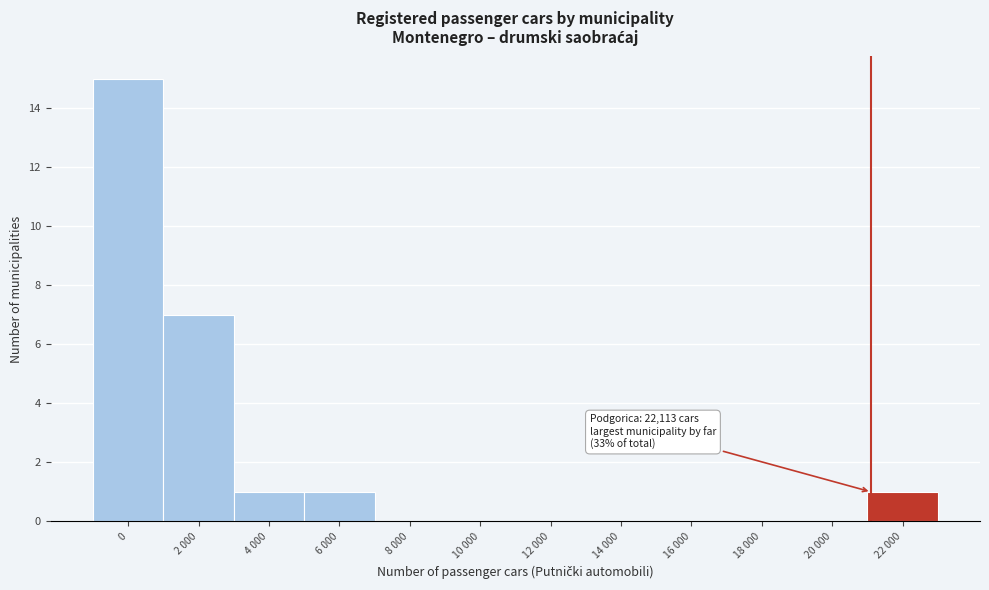

Reading left to right, list all the values displayed in this chart.

0=15	2 000=7	4 000=1	6 000=1	8 000=0	10 000=0	12 000=0	14 000=0	16 000=0	18 000=0	20 000=0	22 000=1